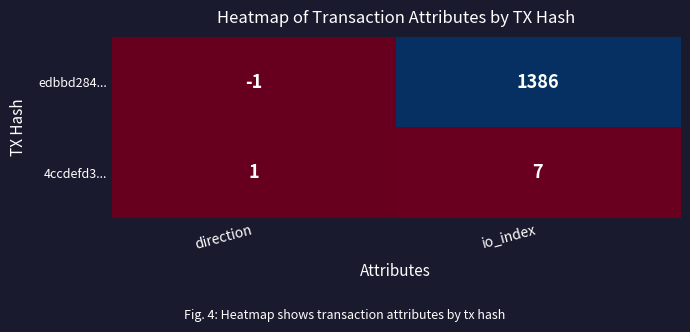

How many series are shown in this chart?

2